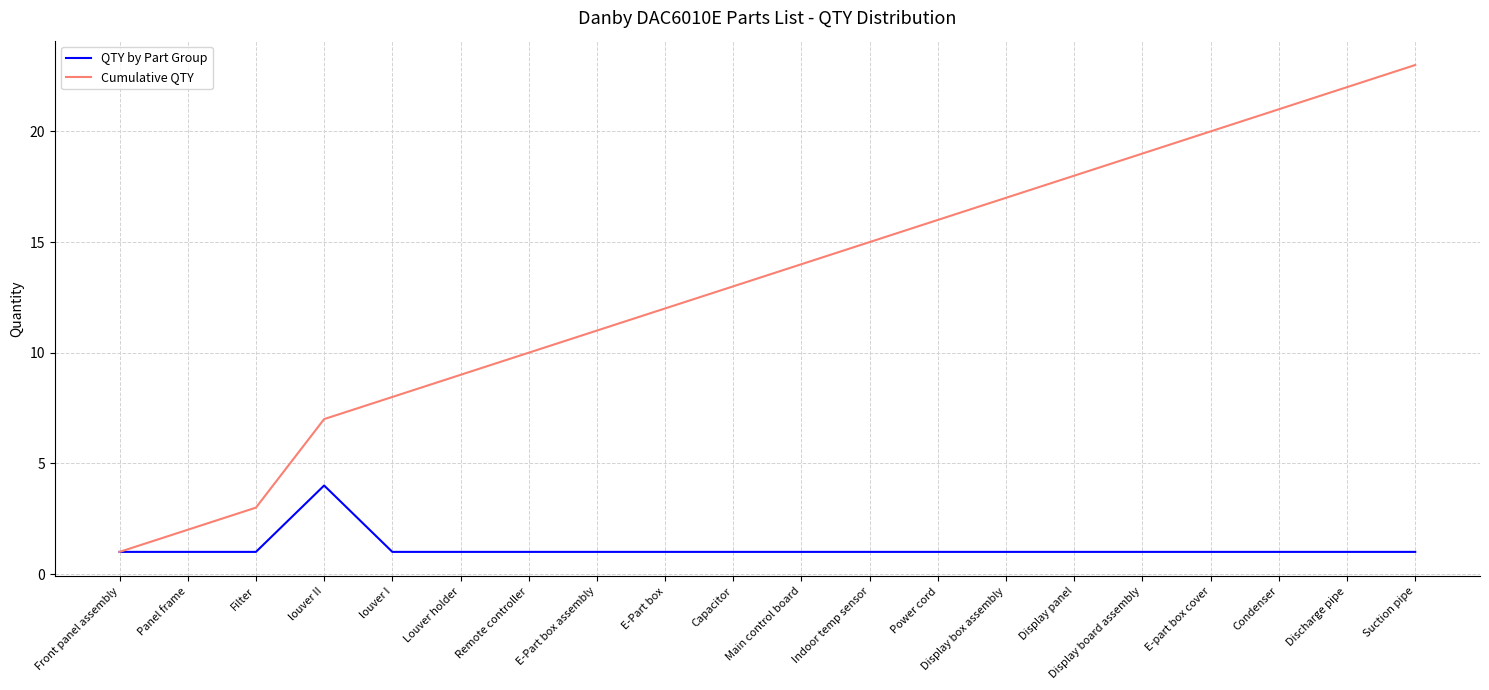

What value does the QTY by Part Group series have at E-Part box assembly?

1